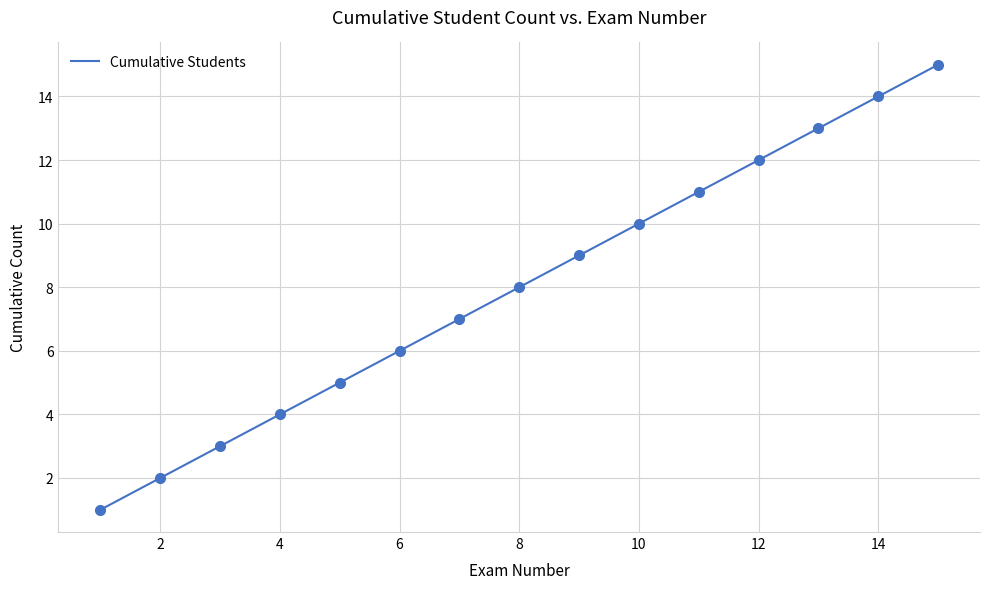

Which label corresponds to the largest value in the chart?

15